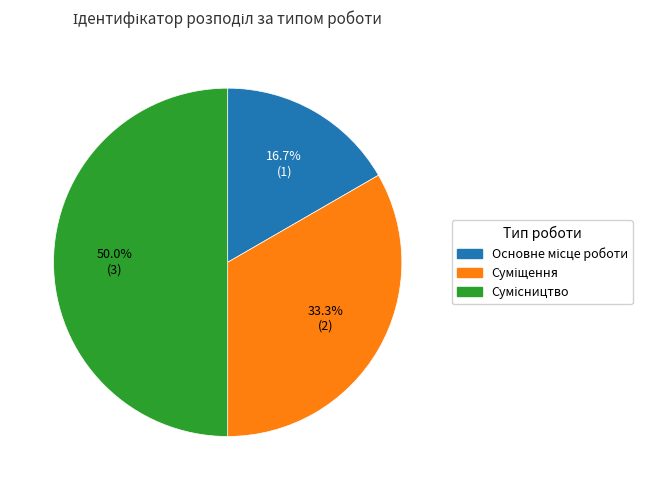

Rank the categories by value from highest to lowest.

Сумісництво, Суміщення, Основне місце роботи